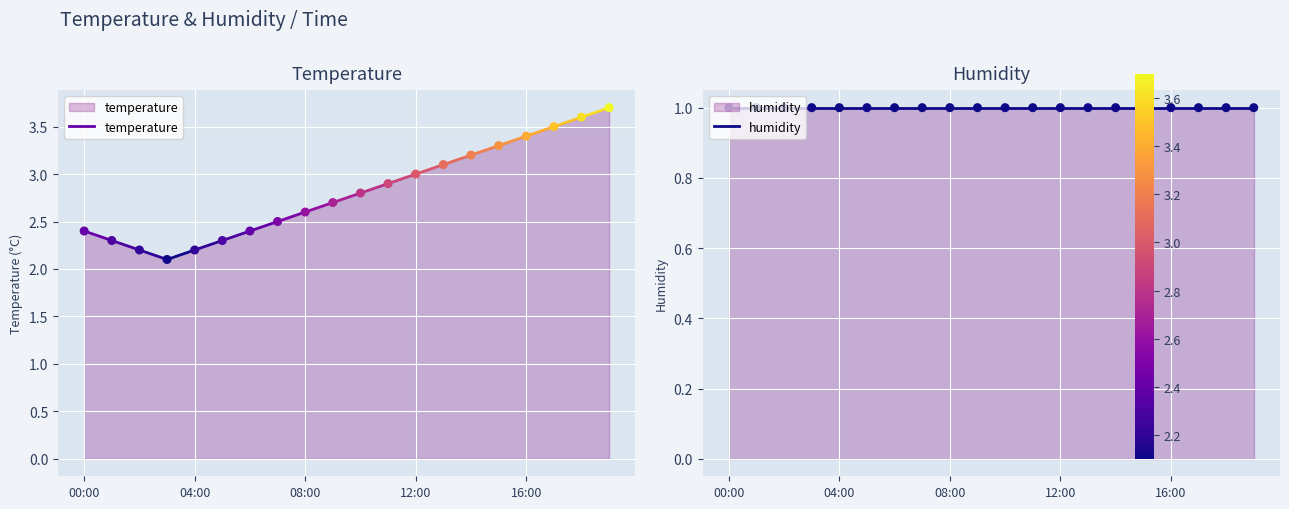

Which series has the largest total across all categories?

temperature